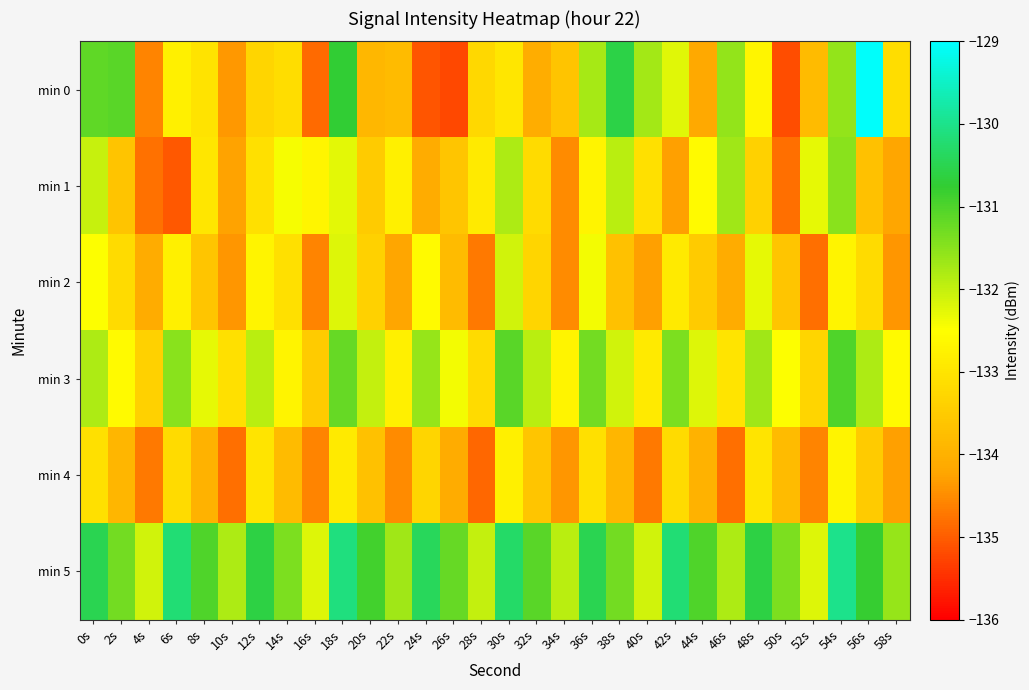

Which series has the largest total across all categories?

min 5